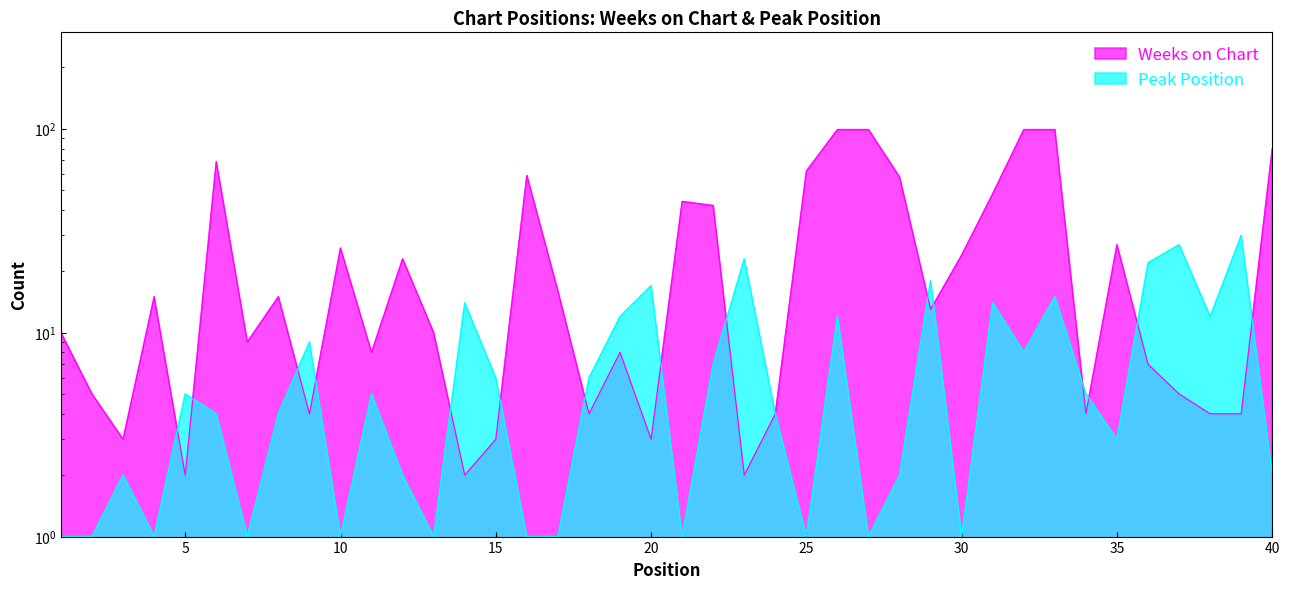

Which category has the lowest value across all series?

1